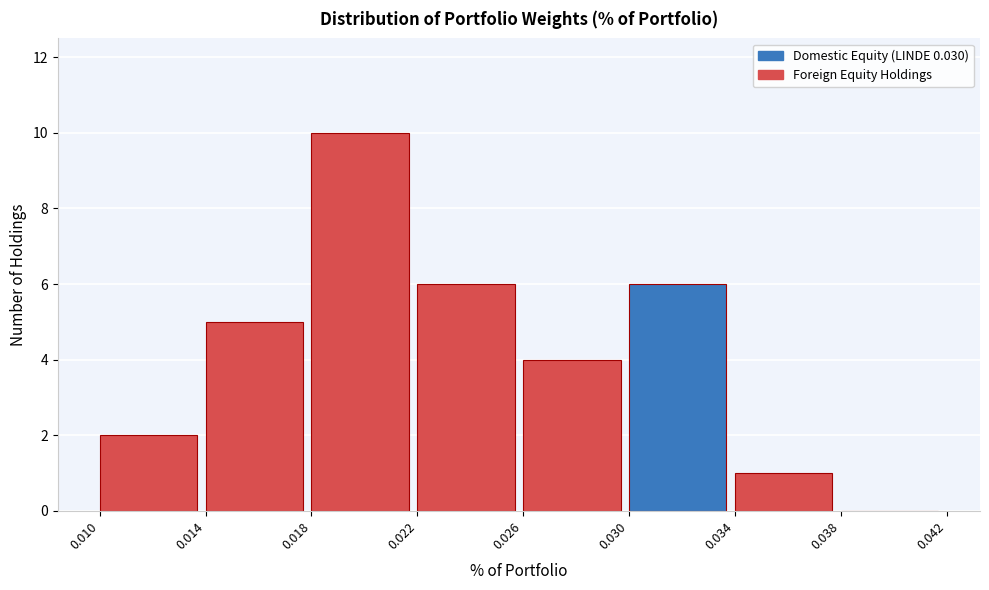

How tall is the bar that spans 0.014 to 0.018 on the x-axis? The values are not printed on the chart, so give them approximately, as read against the axis.

5